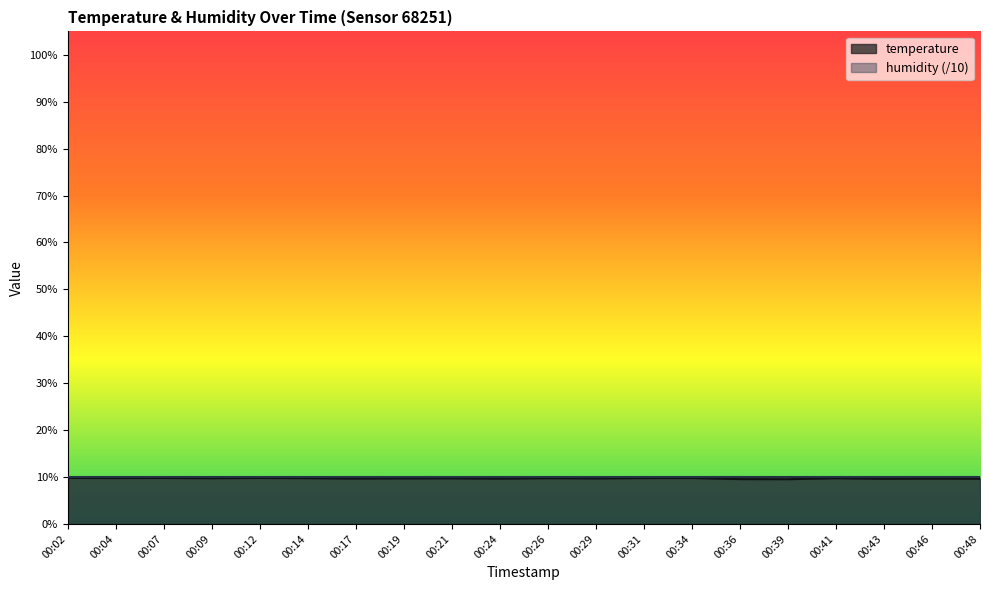

Where is the first local maximum?

00:07